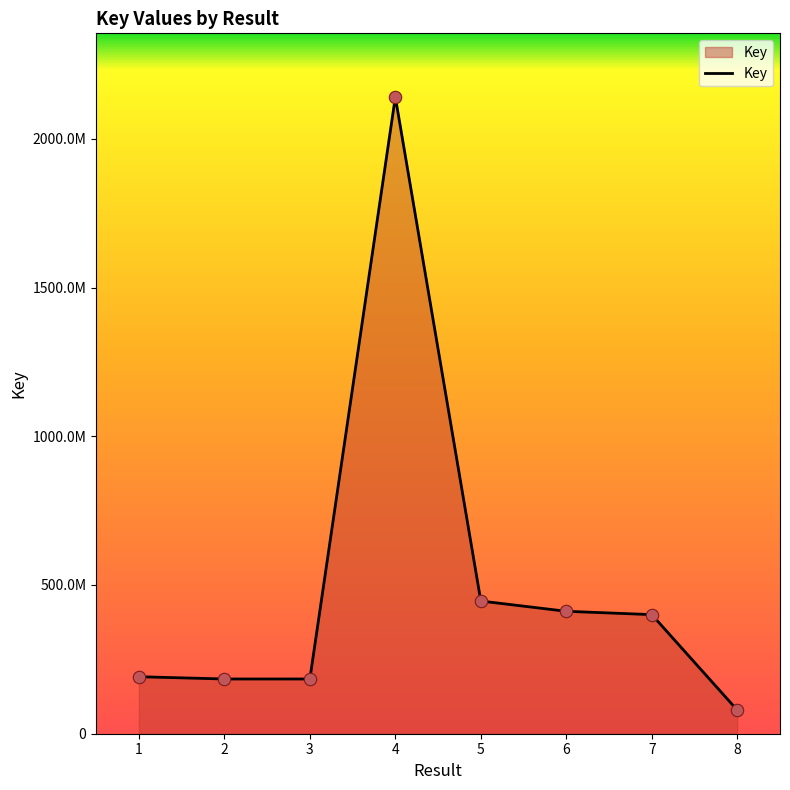

Does the chart have visible grid lines?

No